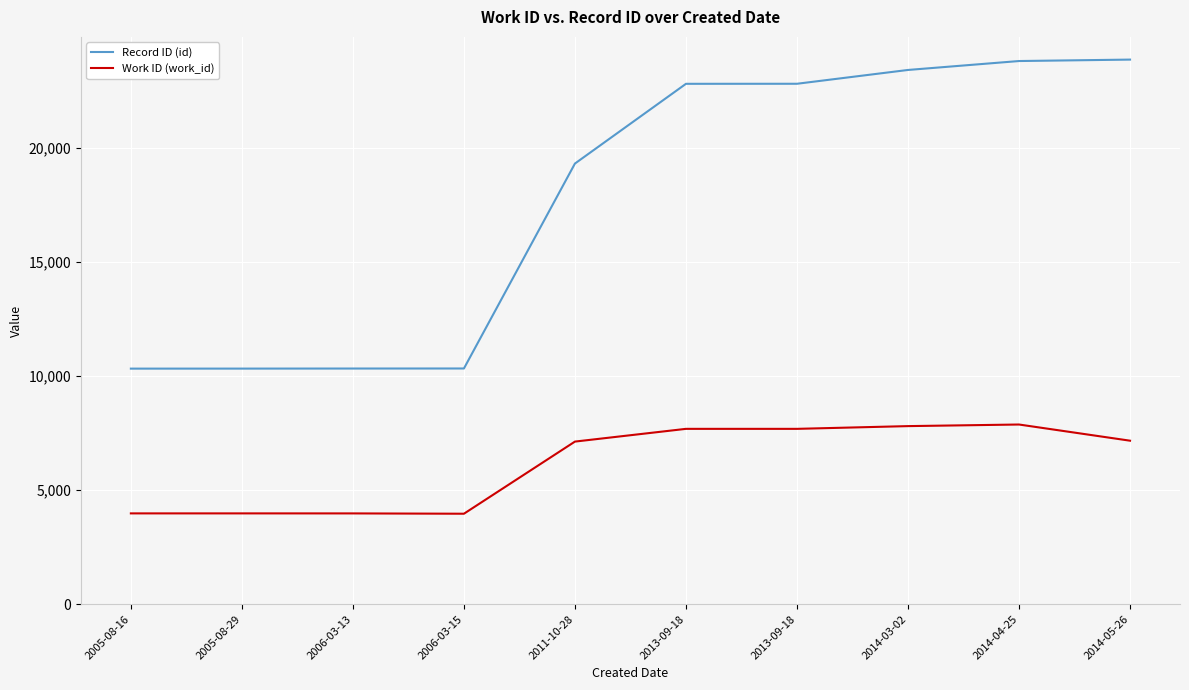

Reading left to right, transcribe all the data shown in this chart.

Record ID (id): 2005-08-16=10321	2005-08-29=10322	2006-03-13=10325	2006-03-15=10327	2011-10-28=19307	2013-09-18=22801	2013-09-18=22803	2014-03-02=23408	2014-04-25=23799	2014-05-26=23862
Work ID (work_id): 2005-08-16=3978	2005-08-29=3978	2006-03-13=3977	2006-03-15=3963	2011-10-28=7124	2013-09-18=7682	2013-09-18=7682	2014-03-02=7802	2014-04-25=7872	2014-05-26=7163